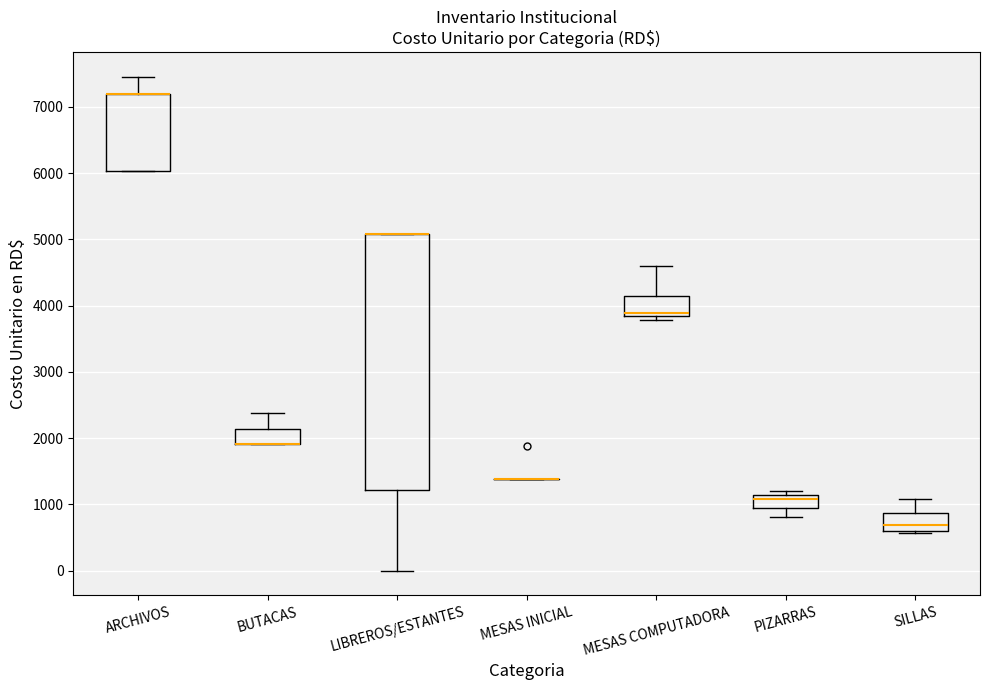

Where is the upper edge of the box for PIZARRAS on the y-axis? The values are not printed on the chart, so give them approximately, as read against the axis.

1100